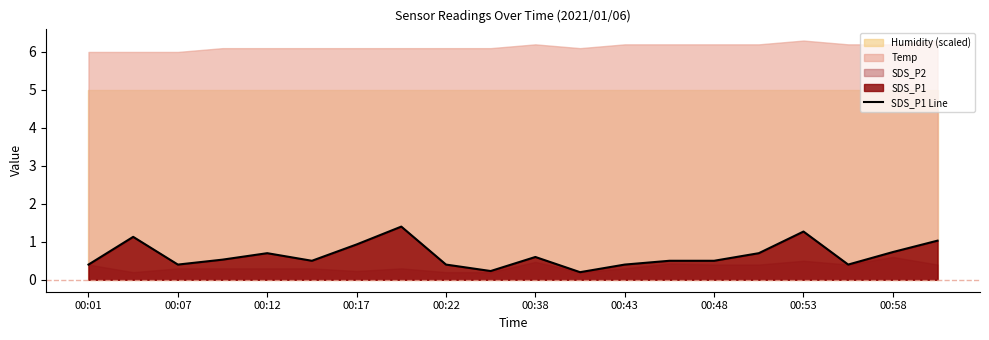

The SDS_P1 Line series shows 0.7 at 00:58. True or false?

True